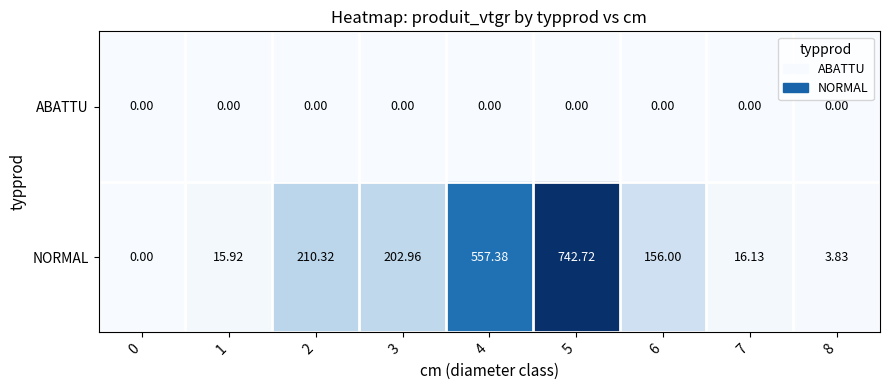

Count the number of data series in this chart.

2